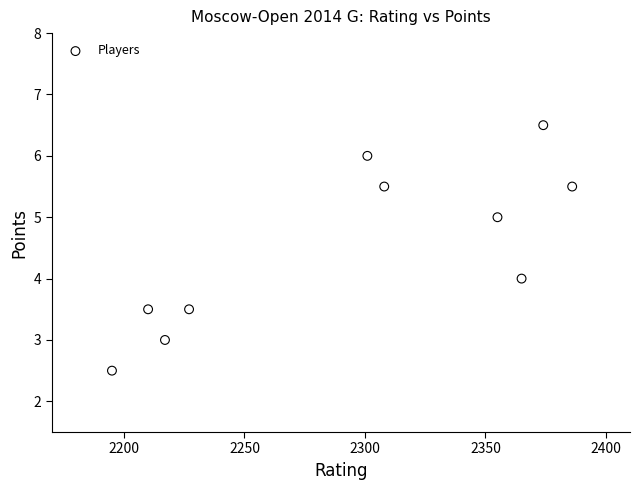

What is the average X value?

2293.8